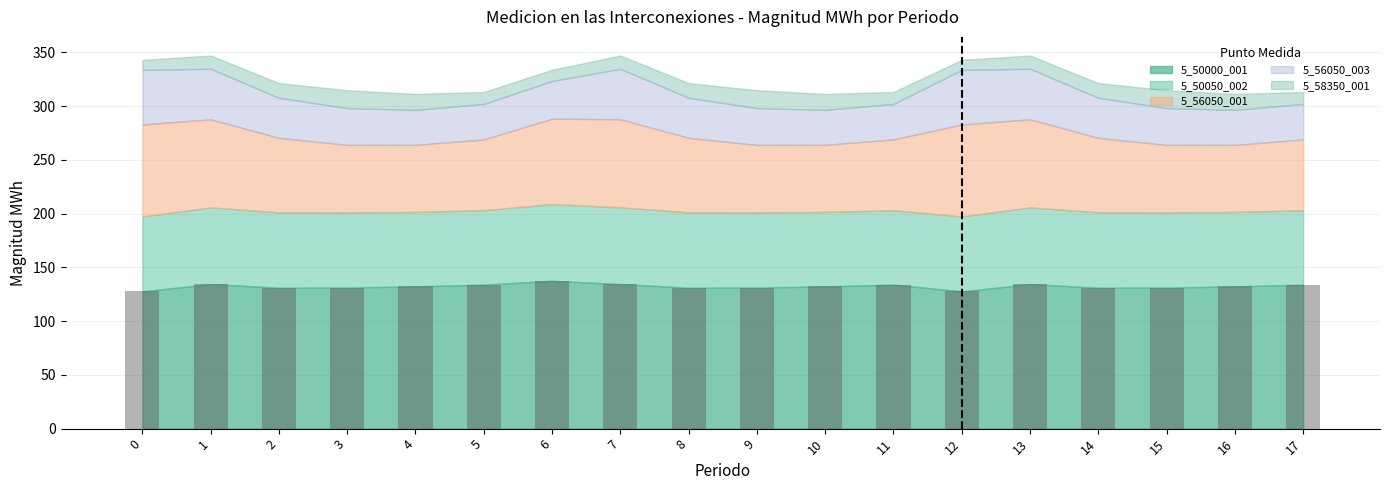

What is the average value?

132.4